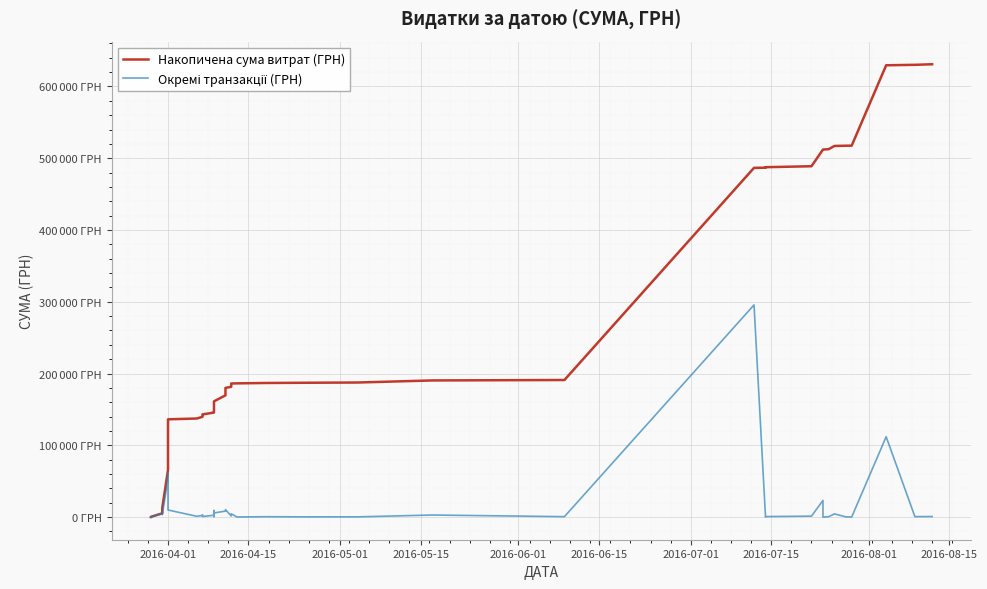

What is the value of the Накопичена сума витрат (ГРН) point at the 34th from the left?

512689.9